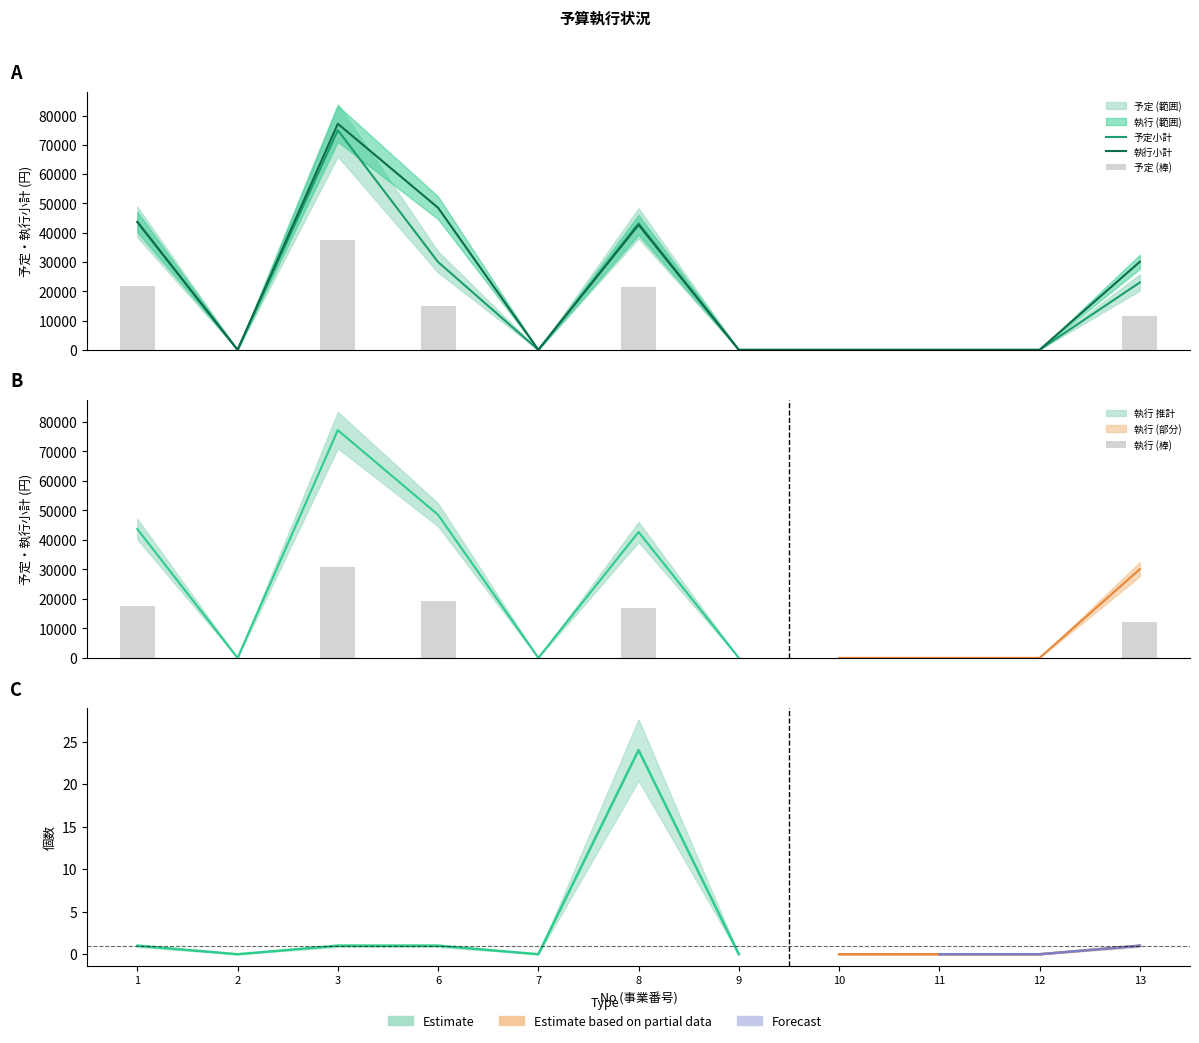

True or false: 予定小計 has a value of 30000.0 at 6.

True